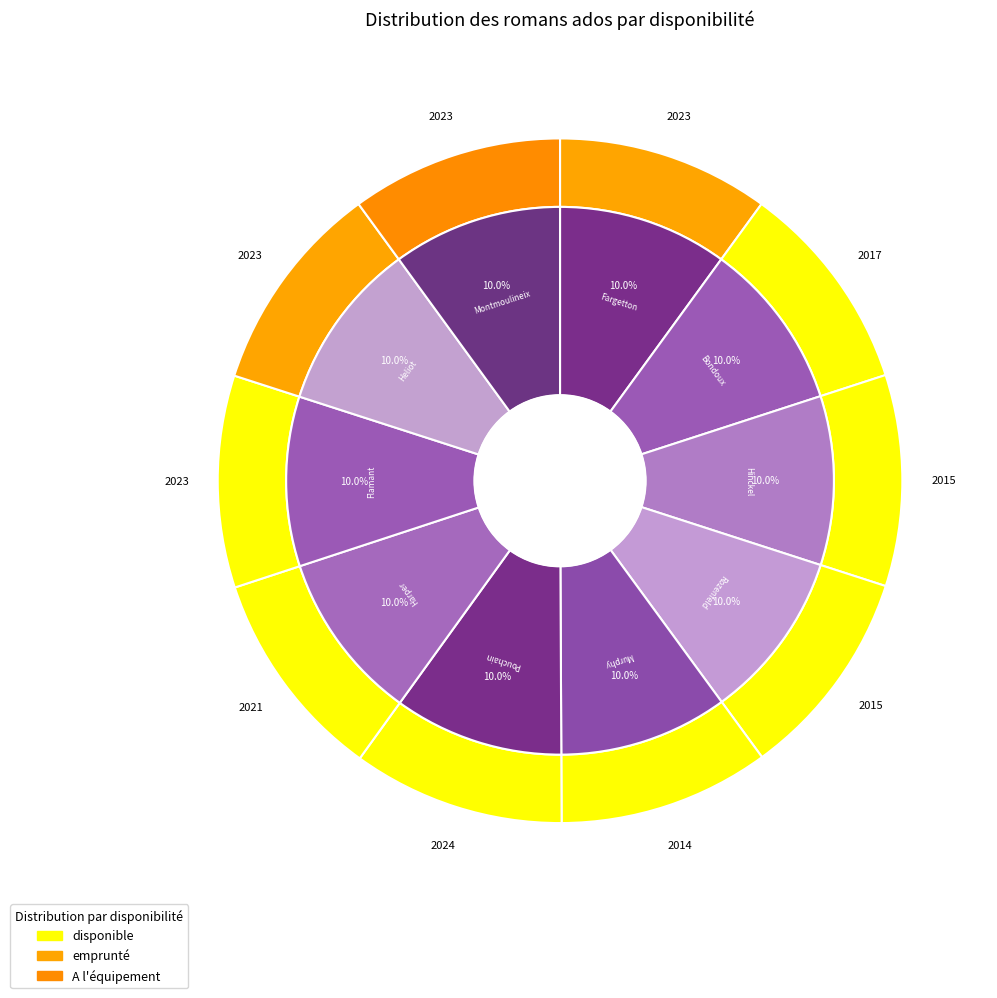

Is it true that Hinckel, Florence is 1% of the pie?

False